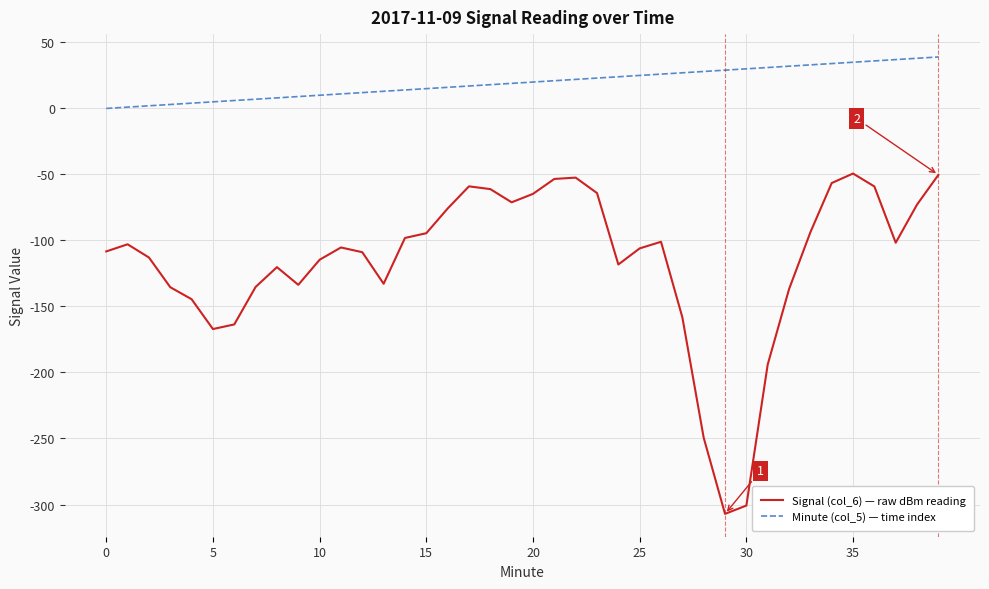

Which series has the widest spread of values?

Signal (col_6) — raw dBm reading